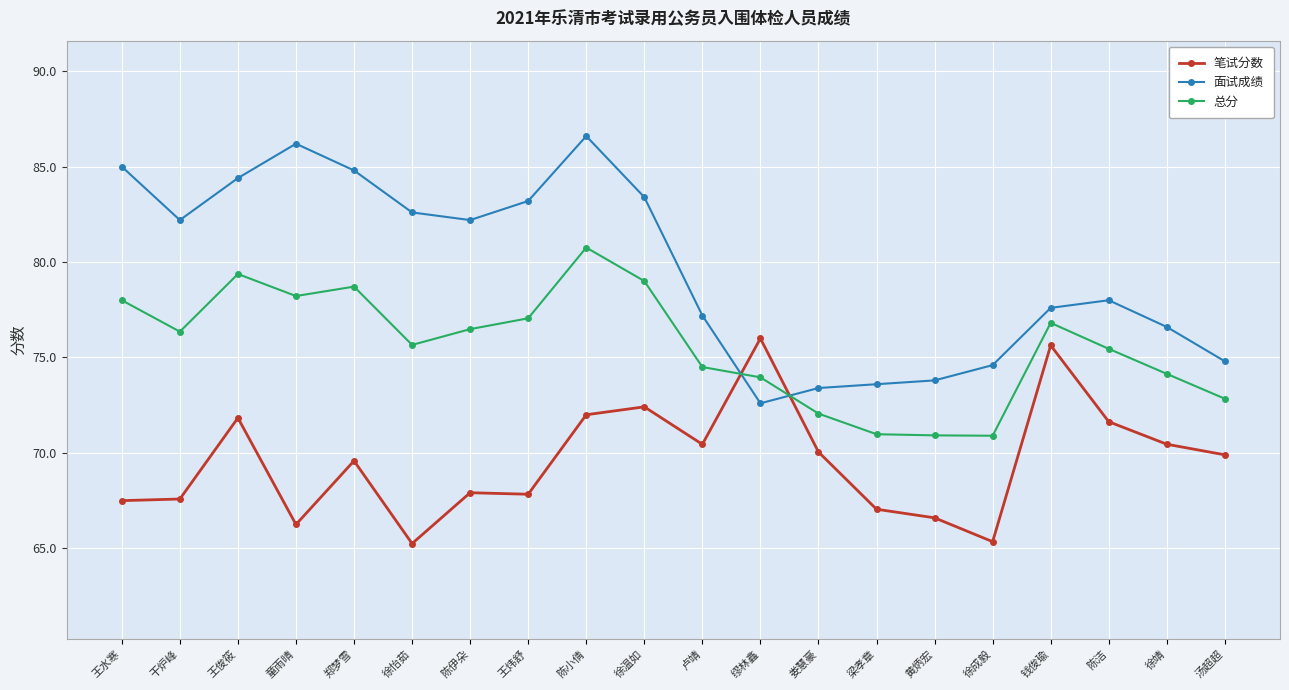

After their last crossing, which series has the higher values: 面试成绩 or 笔试分数?

面试成绩